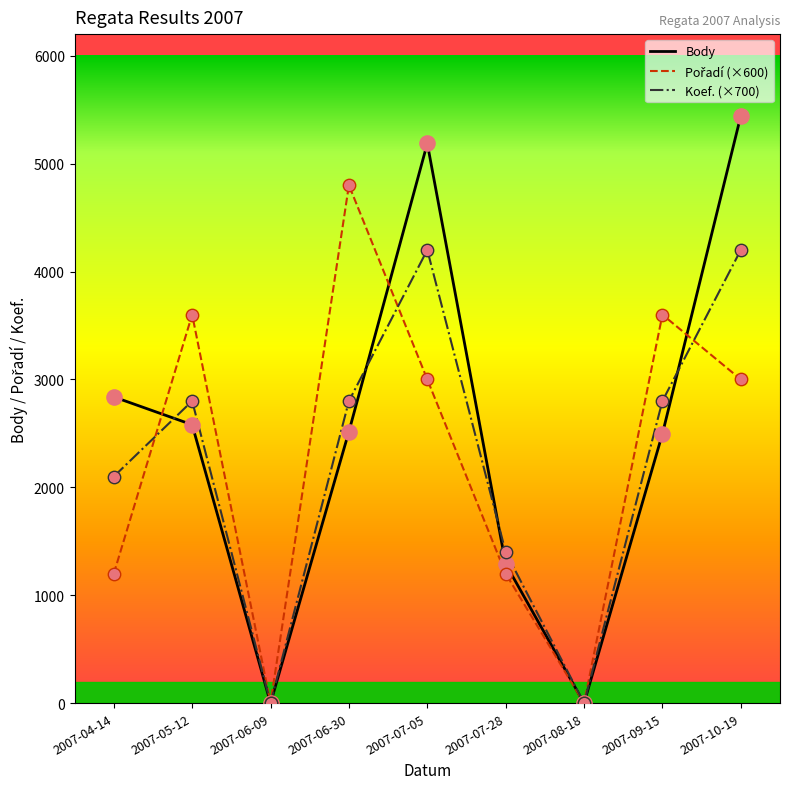

Which series changed the most between 2007-09-15 and 2007-10-19?

Body